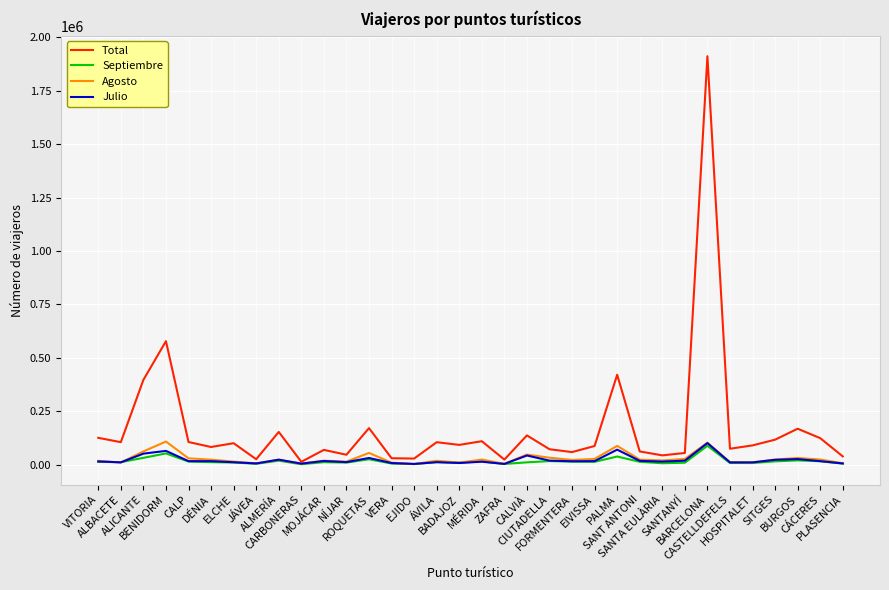

What is the maximum value shown in the chart?

1911676